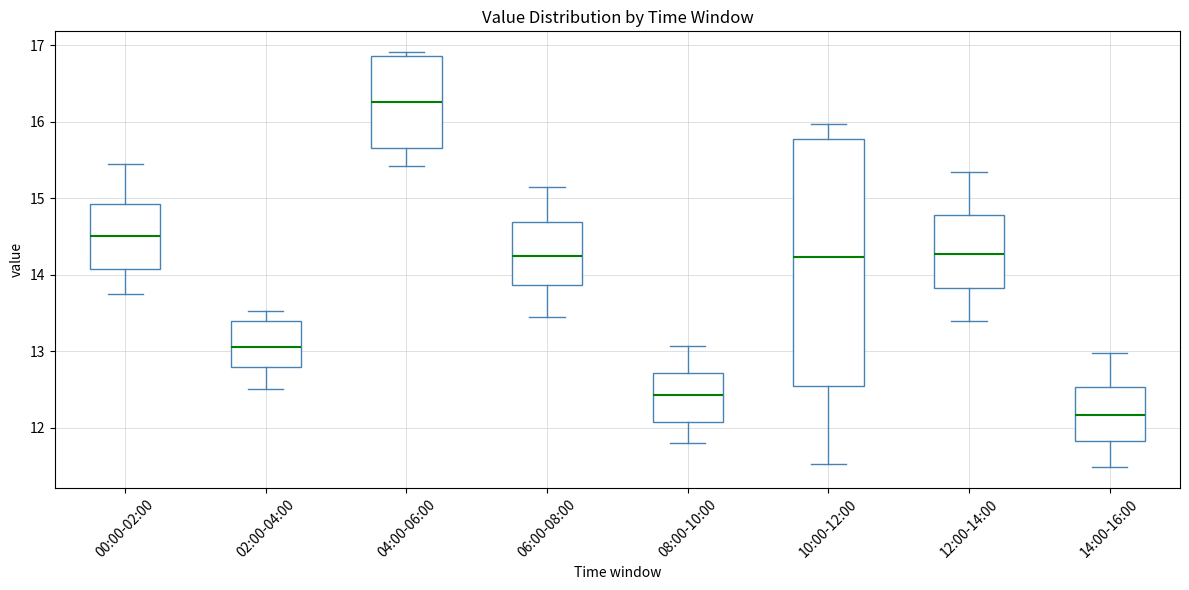

Which box has the highest median line?

04:00-06:00